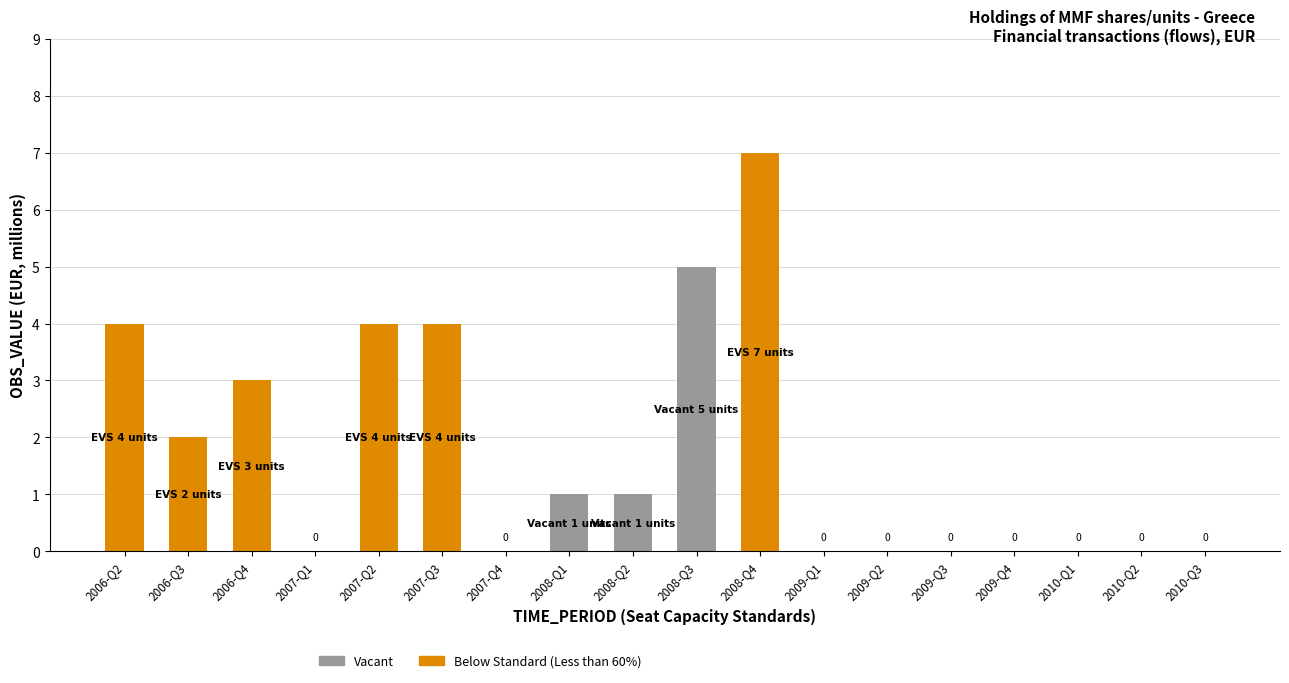

Which series has the largest range (max minus min)?

Below Standard (Less than 60%)